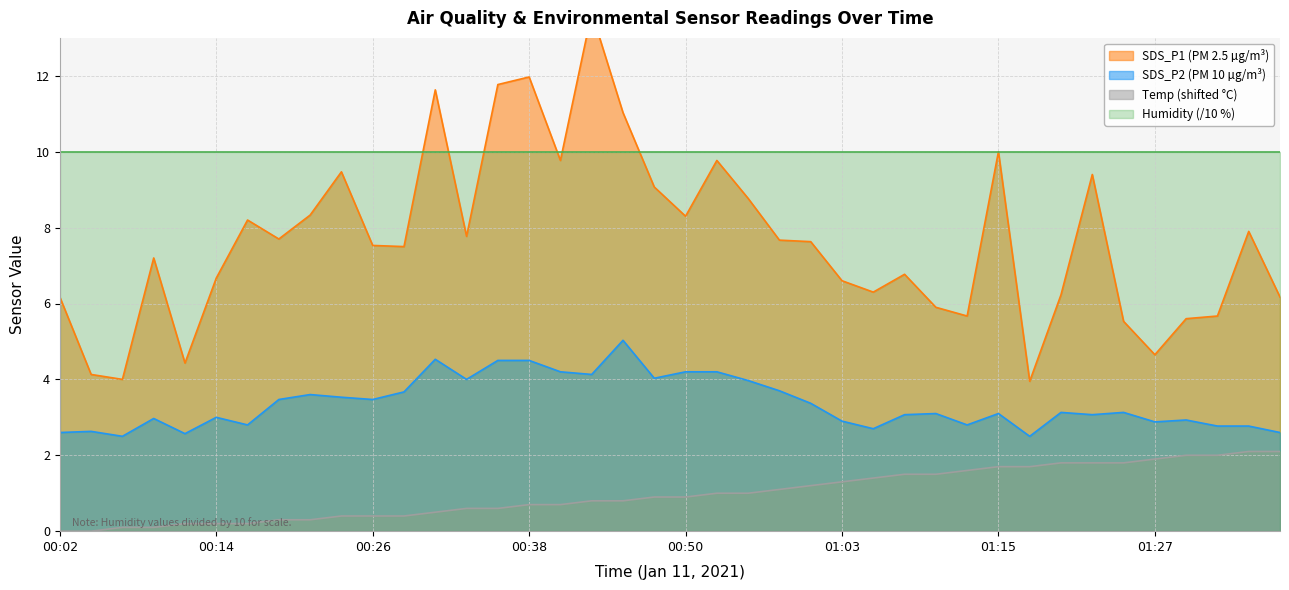

What is the sum of all SDS_P1 values?

306.5